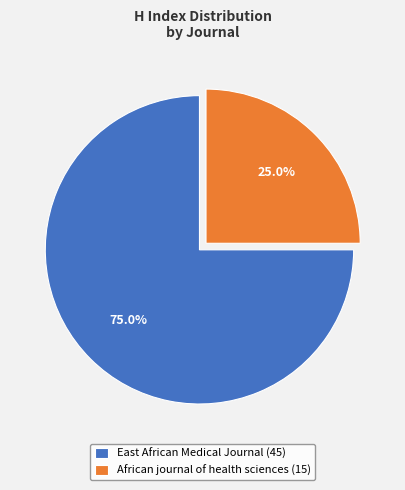

Which slice is the smallest?

African journal of health sciences